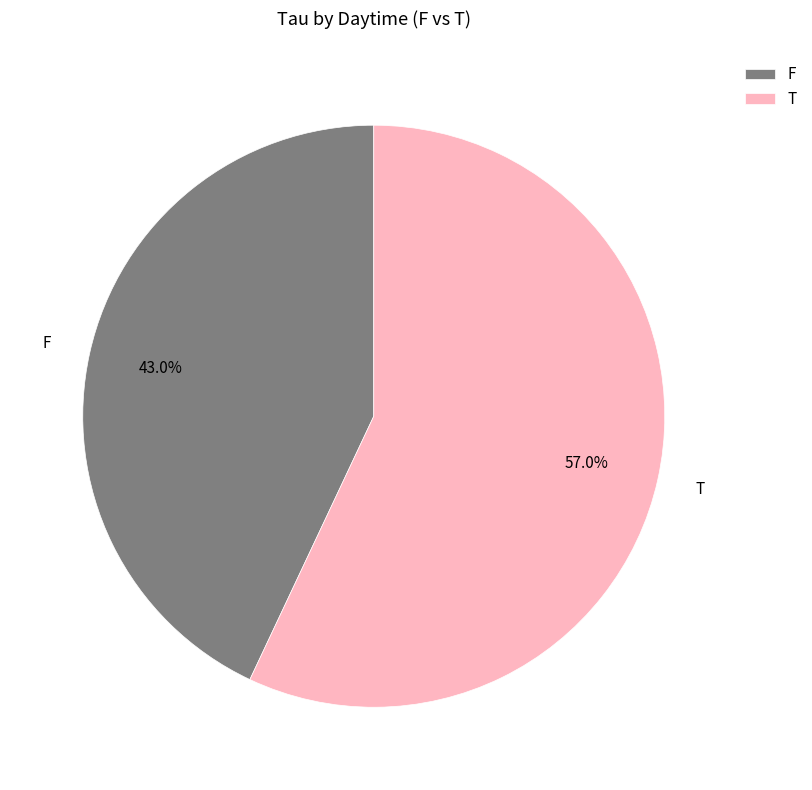

To the nearest percent, what is the average slice percentage?

50%